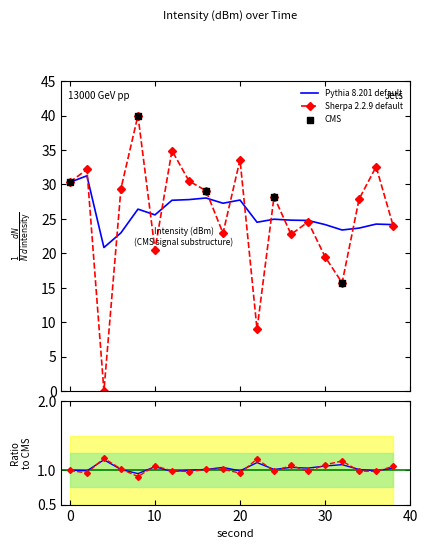

What is the total value across all series at 2?

63.4